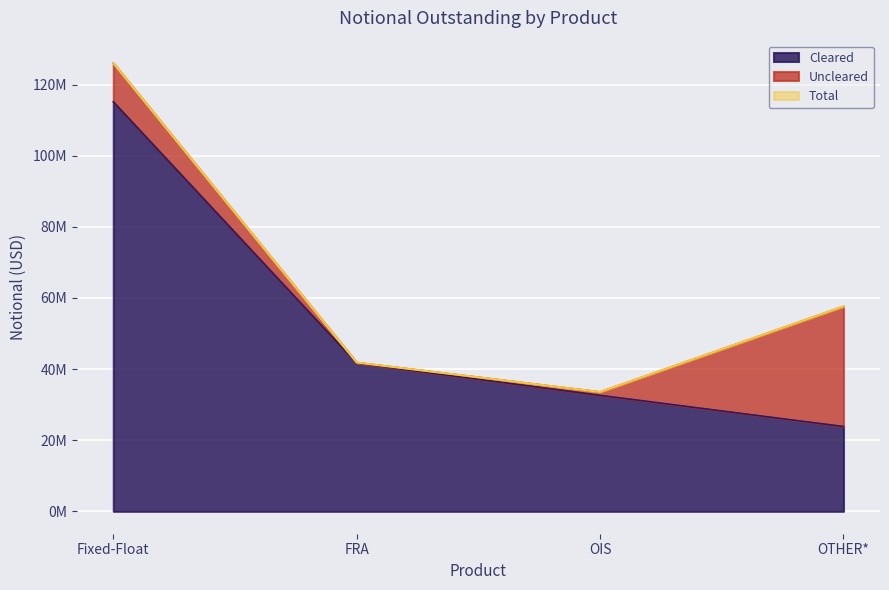

List the labels in order of value, largest first.

Fixed-Float, OTHER*, FRA, OIS